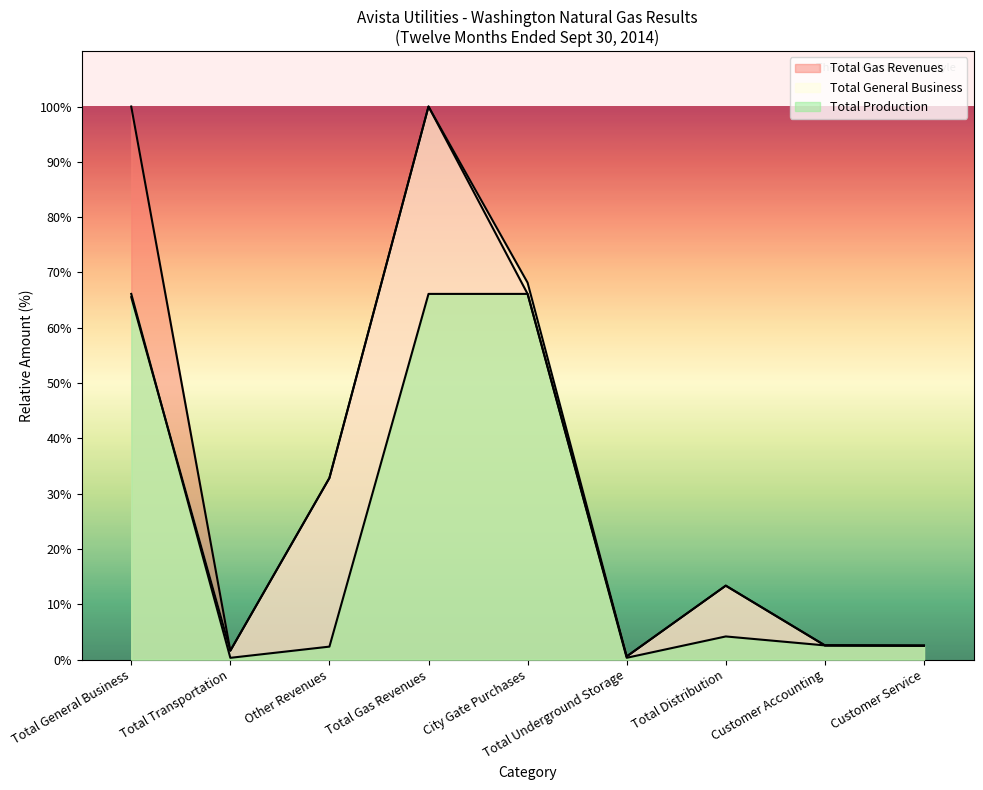

Which series has the largest range (max minus min)?

Total General Business